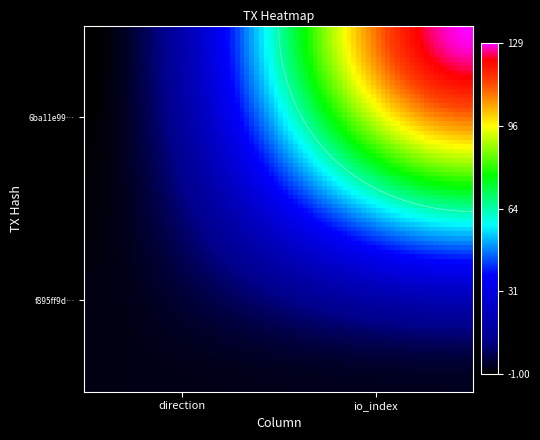

At how many categories does at least one series exceed 3?

1